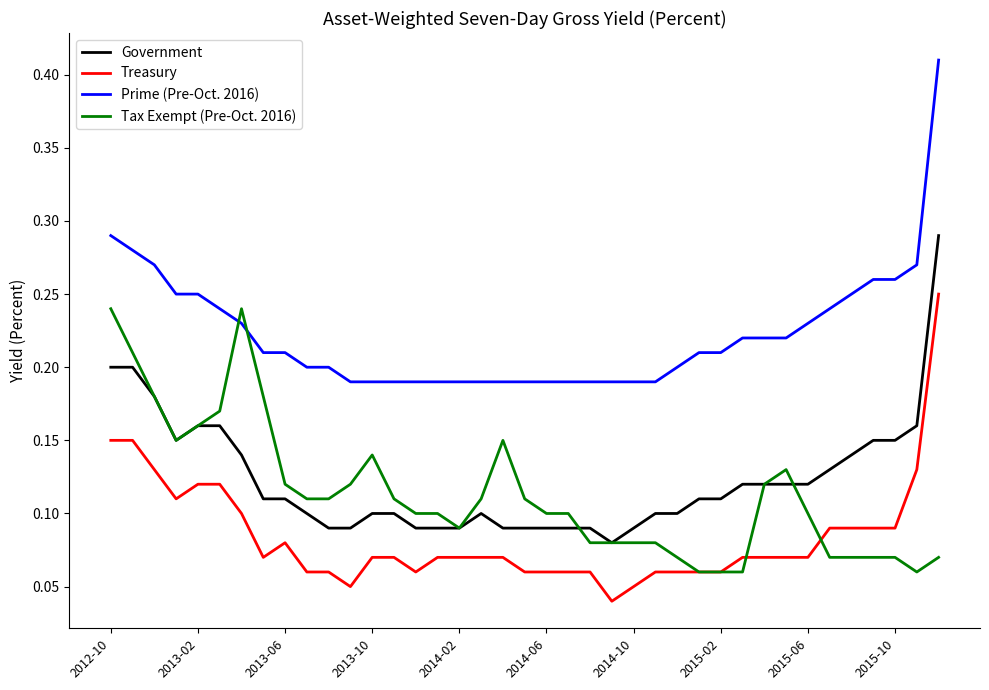

True or false: Government and Prime (Pre-Oct. 2016) cross at least once.

False